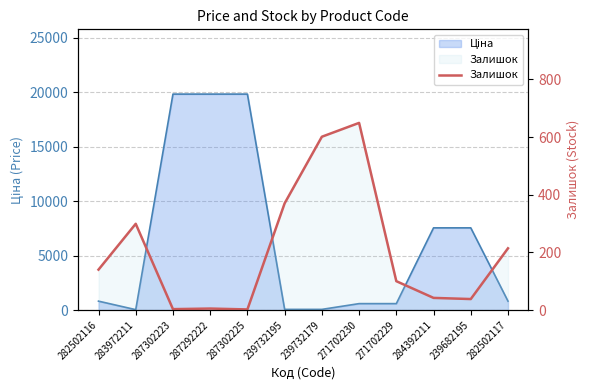

What is the change in value from 282502116 to 287302223?

-137